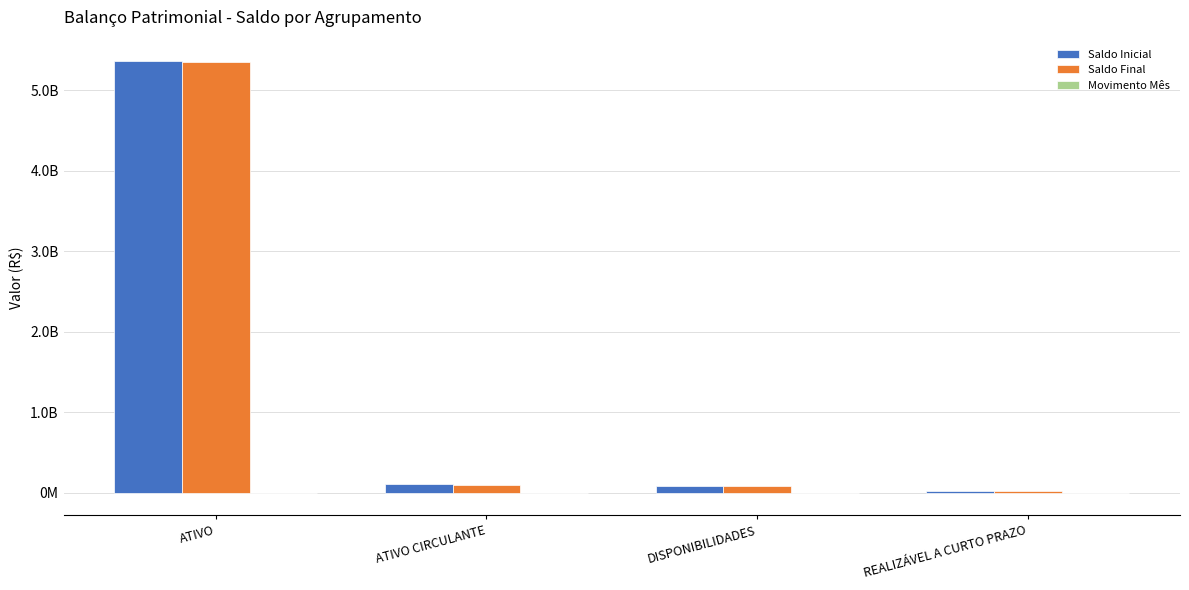

Are the bars horizontal?

No